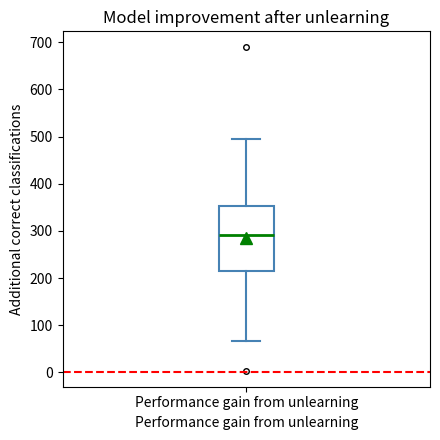

Where does the lower whisker of the box for Performance gain from unlearning end on the y-axis? The values are not printed on the chart, so give them approximately, as read against the axis.

70